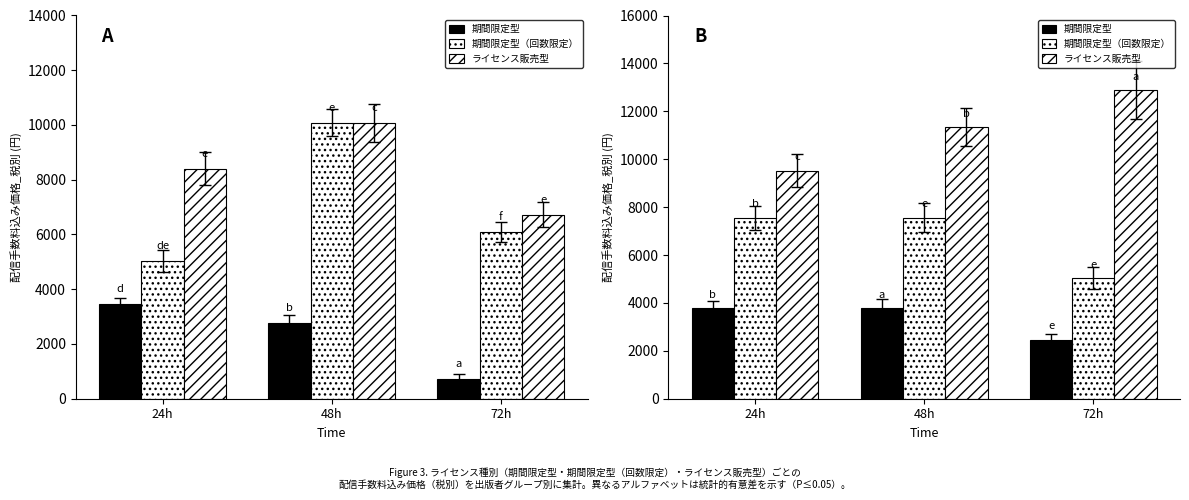

What is the value of the ライセンス販売型 bar at the 1st from the left?

9520